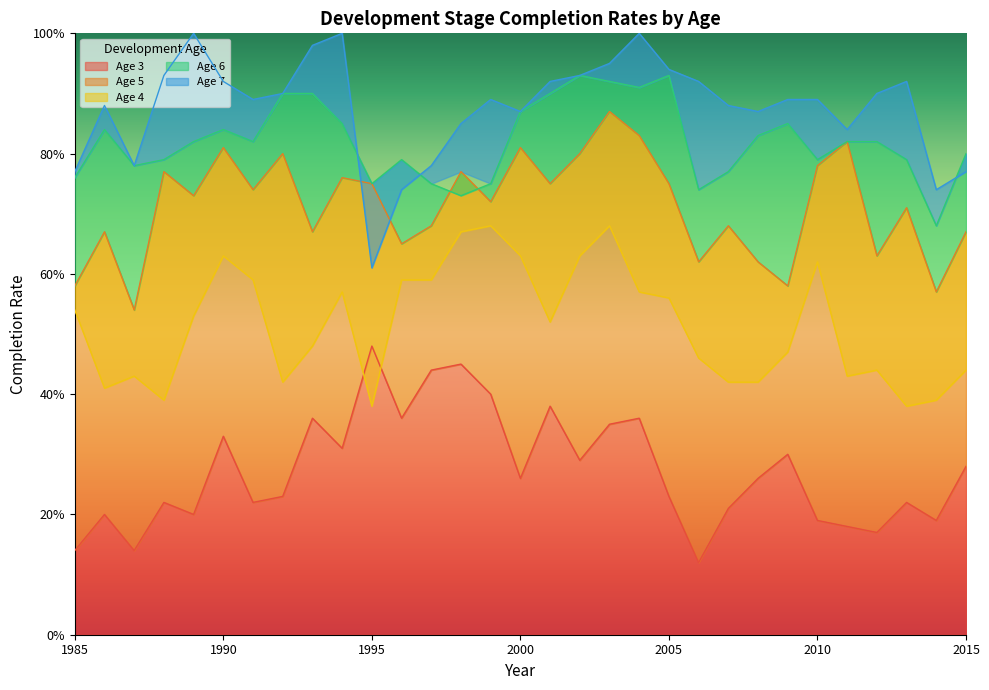

Reading left to right, transcribe all the data shown in this chart.

3: 1985=0.1	1986=0.2	1987=0.1	1988=0.2	1989=0.2	1990=0.3	1991=0.2	1992=0.2	1993=0.4	1994=0.3	1995=0.5	1996=0.4	1997=0.4	1998=0.5	1999=0.4	2000=0.3	2001=0.4	2002=0.3	2003=0.3	2004=0.4	2005=0.2	2006=0.1	2007=0.2	2008=0.3	2009=0.3	2010=0.2	2011=0.2	2012=0.2	2013=0.2	2014=0.2	2015=0.3
5: 1985=0.6	1986=0.7	1987=0.5	1988=0.8	1989=0.7	1990=0.8	1991=0.7	1992=0.8	1993=0.7	1994=0.8	1995=0.8	1996=0.7	1997=0.7	1998=0.8	1999=0.7	2000=0.8	2001=0.8	2002=0.8	2003=0.9	2004=0.8	2005=0.8	2006=0.6	2007=0.7	2008=0.6	2009=0.6	2010=0.8	2011=0.8	2012=0.6	2013=0.7	2014=0.6	2015=0.7
4: 1985=0.5	1986=0.4	1987=0.4	1988=0.4	1989=0.5	1990=0.6	1991=0.6	1992=0.4	1993=0.5	1994=0.6	1995=0.4	1996=0.6	1997=0.6	1998=0.7	1999=0.7	2000=0.6	2001=0.5	2002=0.6	2003=0.7	2004=0.6	2005=0.6	2006=0.5	2007=0.4	2008=0.4	2009=0.5	2010=0.6	2011=0.4	2012=0.4	2013=0.4	2014=0.4	2015=0.4
6: 1985=0.8	1986=0.8	1987=0.8	1988=0.8	1989=0.8	1990=0.8	1991=0.8	1992=0.9	1993=0.9	1994=0.8	1995=0.8	1996=0.8	1997=0.8	1998=0.7	1999=0.8	2000=0.9	2001=0.9	2002=0.9	2003=0.9	2004=0.9	2005=0.9	2006=0.7	2007=0.8	2008=0.8	2009=0.8	2010=0.8	2011=0.8	2012=0.8	2013=0.8	2014=0.7	2015=0.8
7: 1985=0.8	1986=0.9	1987=0.8	1988=0.9	1989=1.0	1990=0.9	1991=0.9	1992=0.9	1993=1.0	1994=1.0	1995=0.6	1996=0.7	1997=0.8	1998=0.8	1999=0.9	2000=0.9	2001=0.9	2002=0.9	2003=0.9	2004=1.0	2005=0.9	2006=0.9	2007=0.9	2008=0.9	2009=0.9	2010=0.9	2011=0.8	2012=0.9	2013=0.9	2014=0.7	2015=0.8